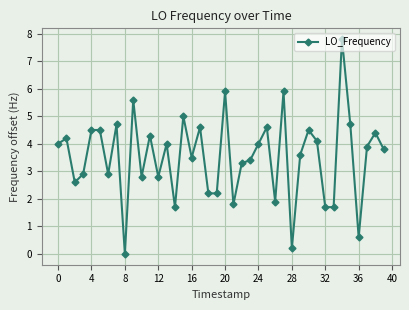

Count the number of data series in this chart.

1